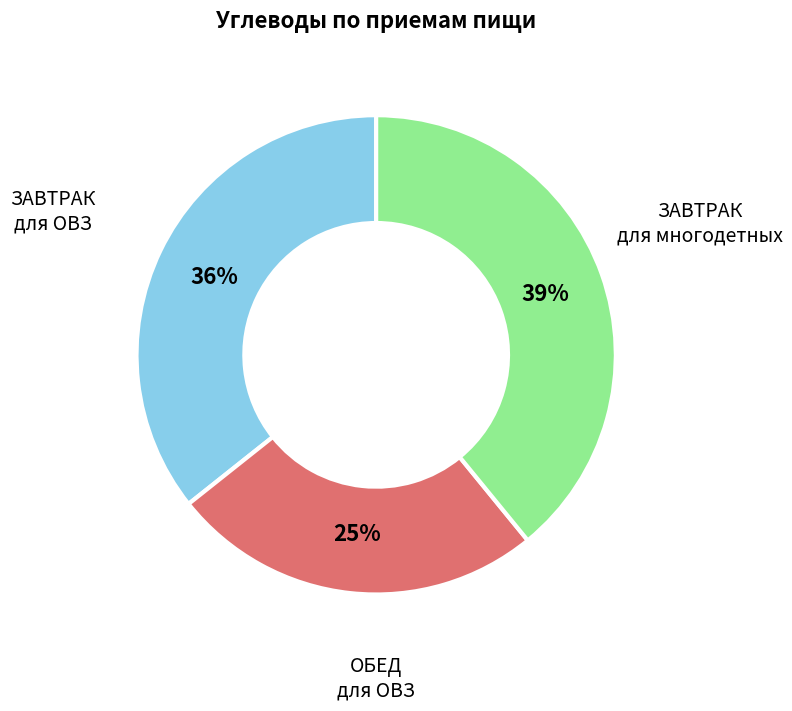

To the nearest percent, what is the average slice percentage?

33%